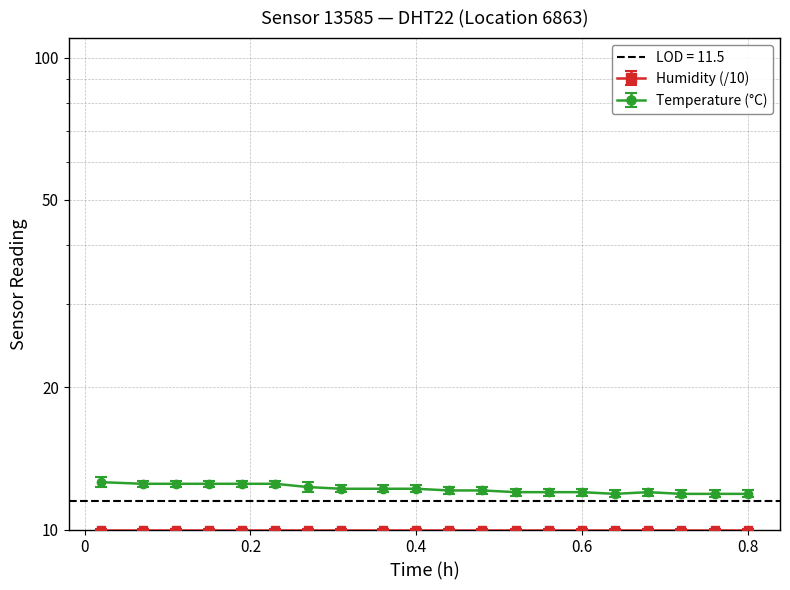

What is the ratio of the value at 00:23 to the value at 00:11?

1.0